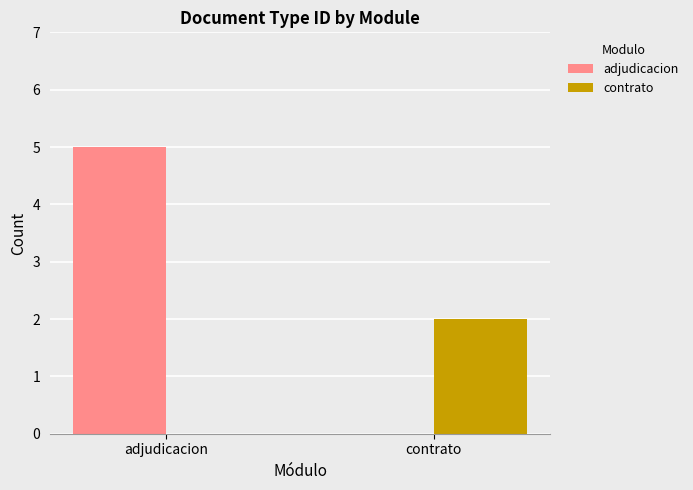

True or false: adjudicacion has a value of 8 at adjudicacion.

False